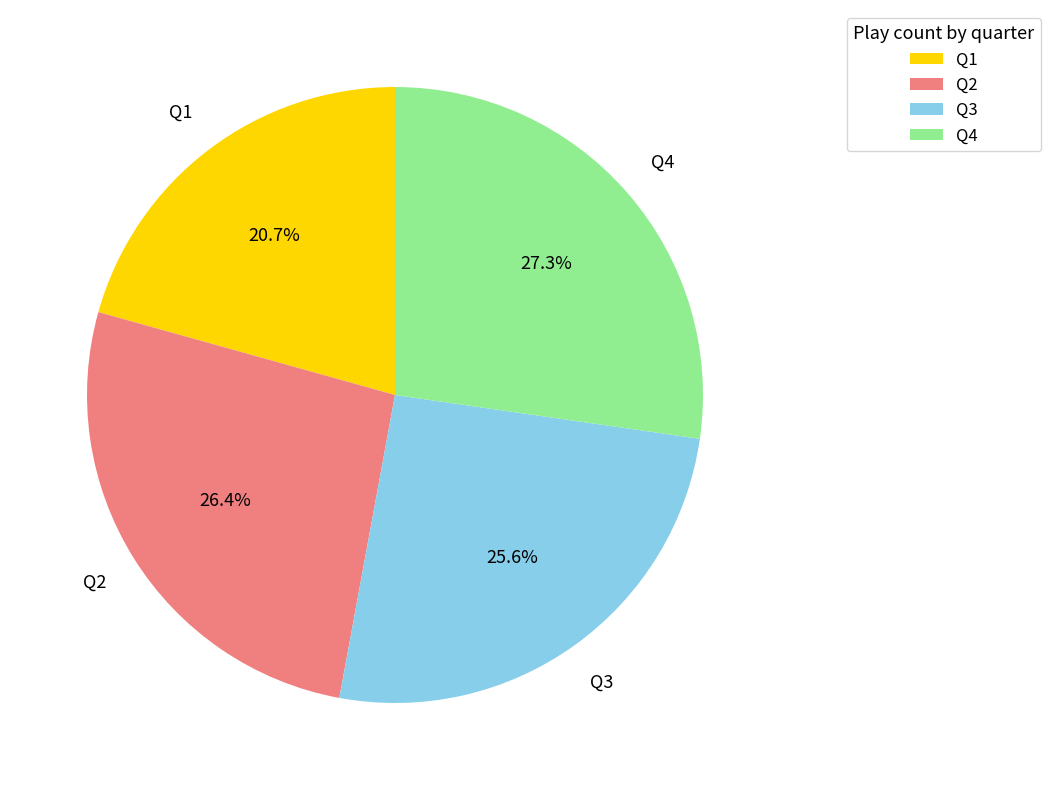

To the nearest percent, what percentage of the pie is Q1?

21%